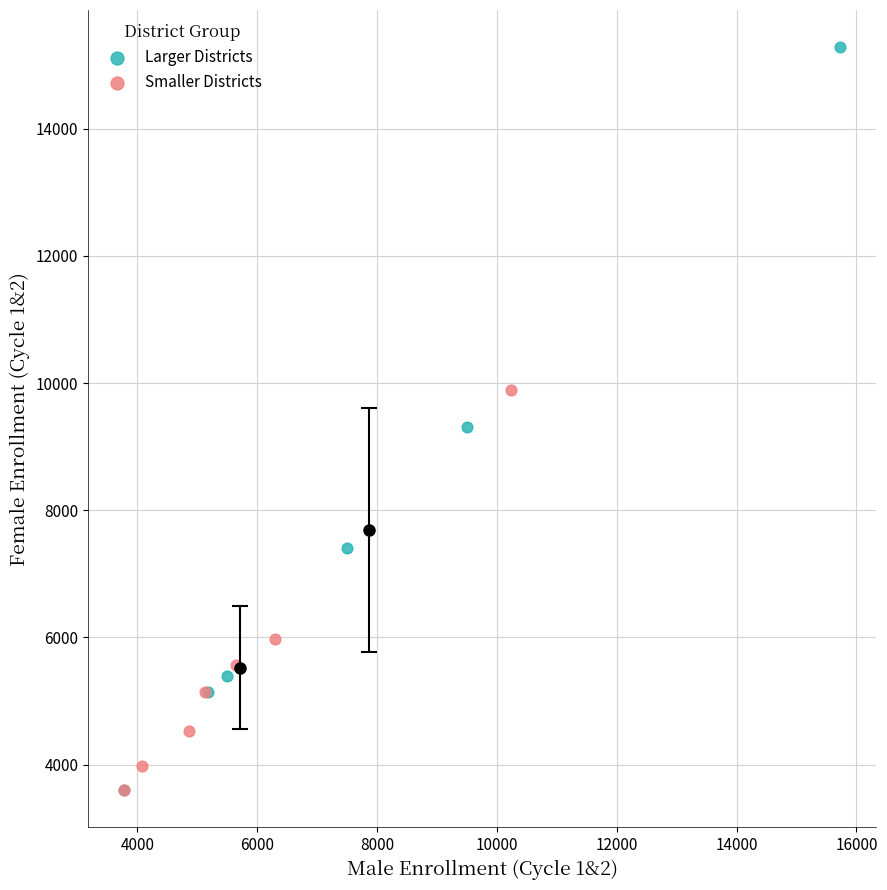

Which series has the largest Y range (max minus min)?

Larger Districts